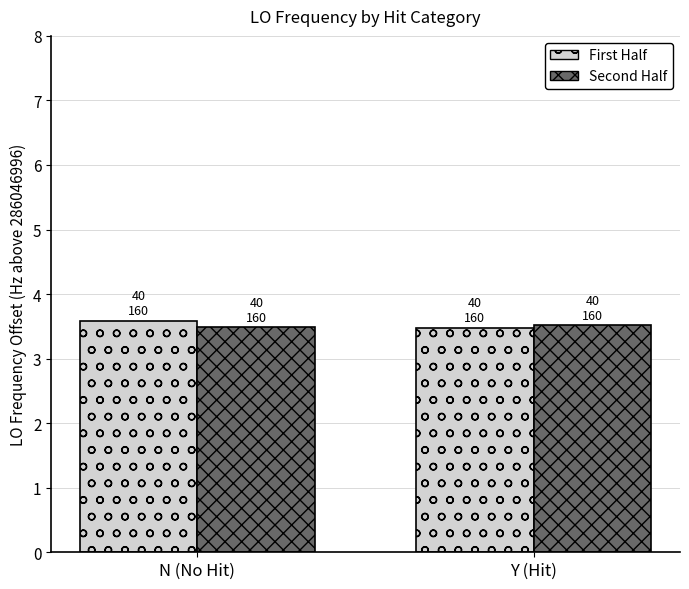

The Second Half series shows 5.4 at N (No Hit). True or false?

False